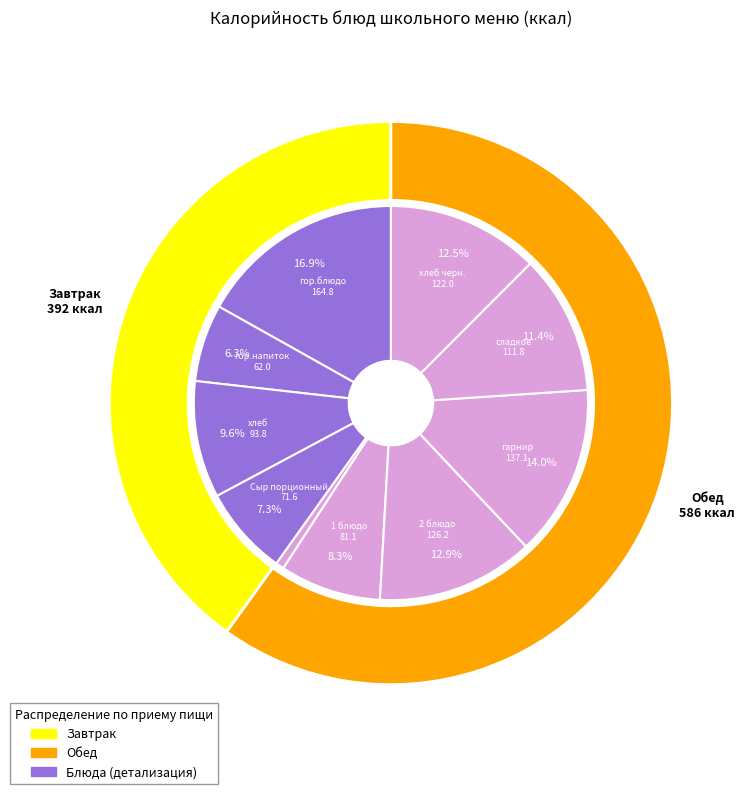

What percentage is the 1 блюдо slice, to the nearest percent?

8%